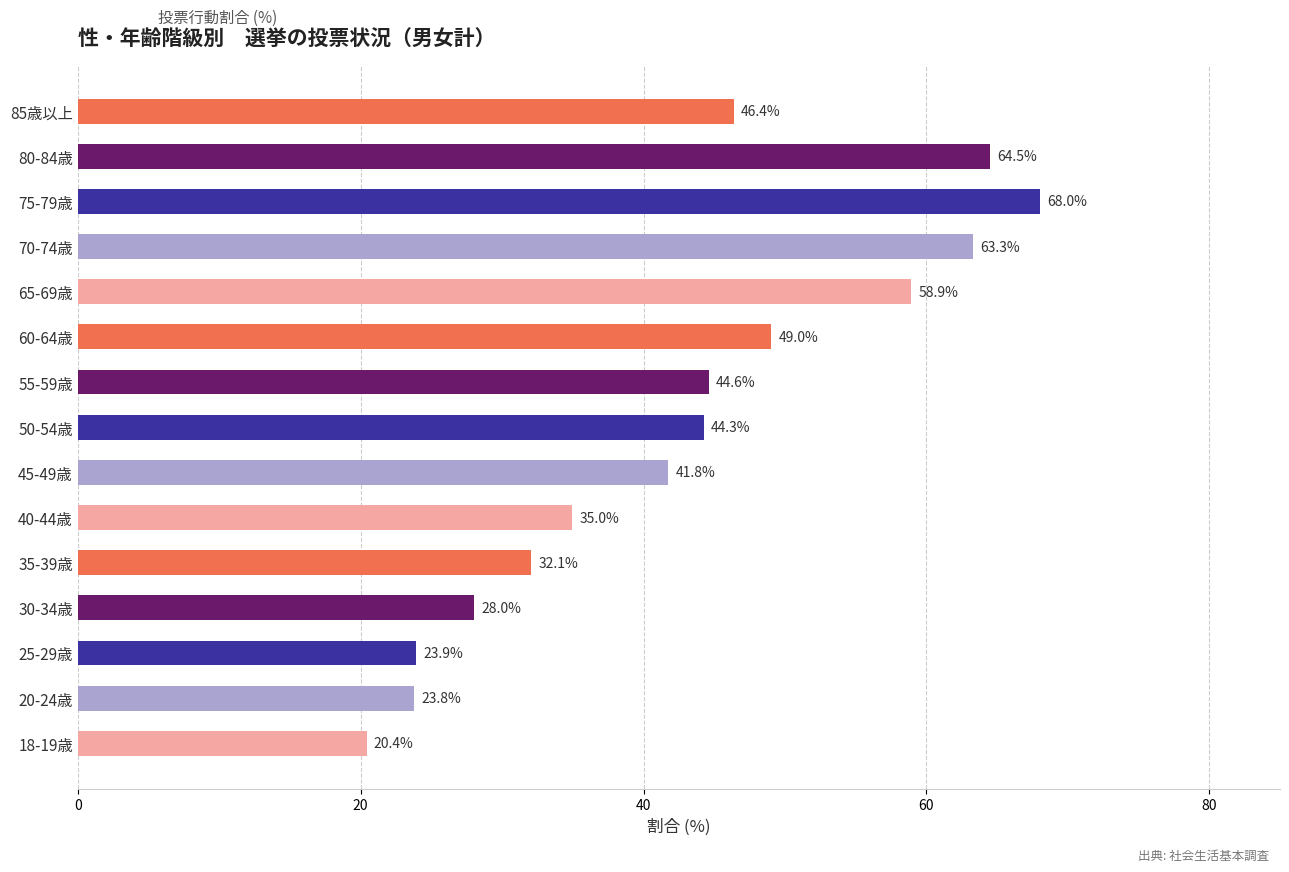

Rank the categories by value from highest to lowest.

75-79歳, 80-84歳, 70-74歳, 65-69歳, 60-64歳, 85歳以上, 55-59歳, 50-54歳, 45-49歳, 40-44歳, 35-39歳, 30-34歳, 25-29歳, 20-24歳, 18-19歳